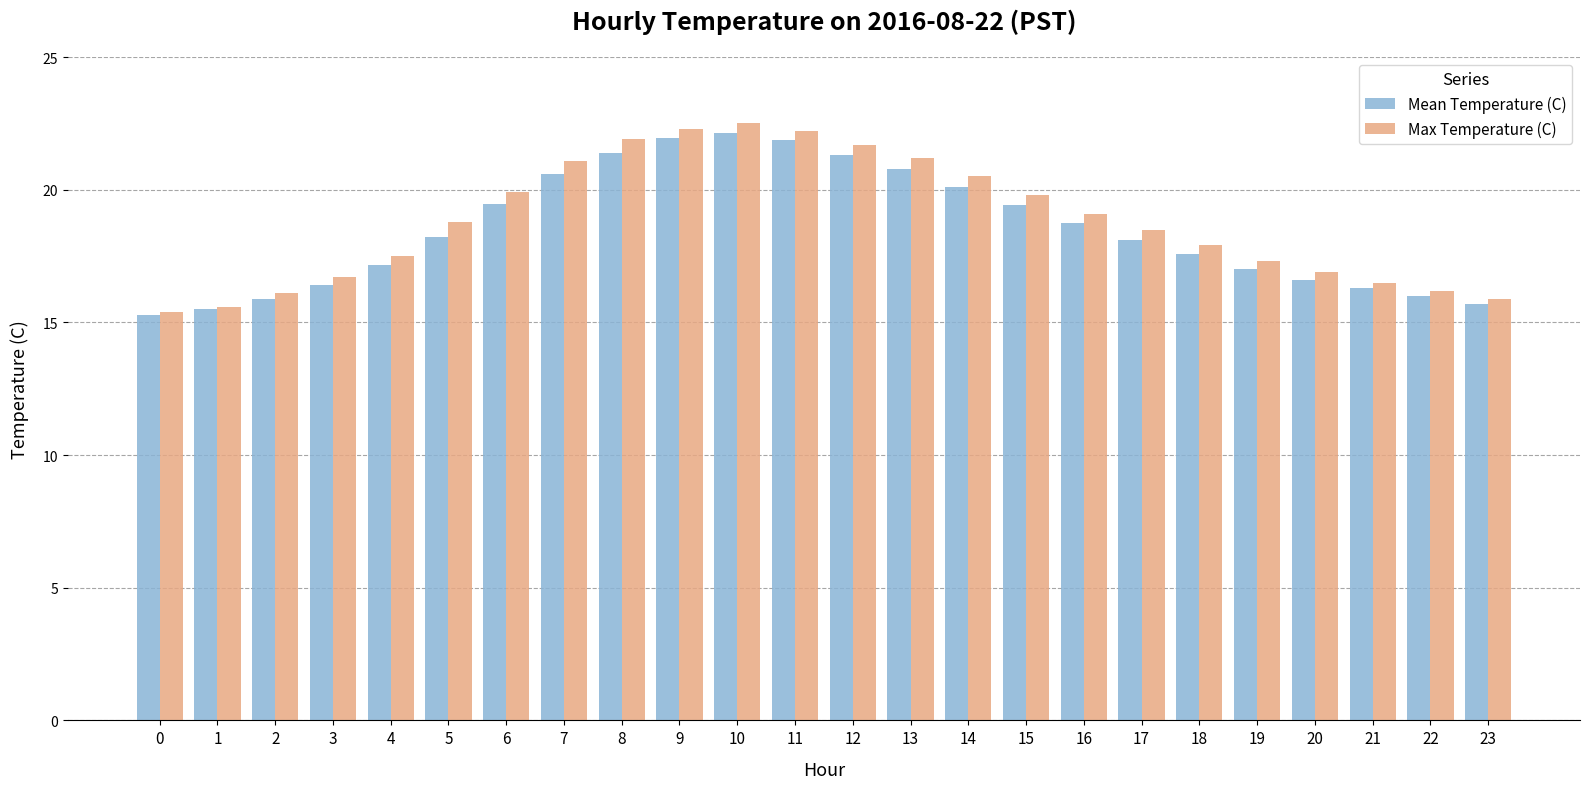

How many series are shown in this chart?

2